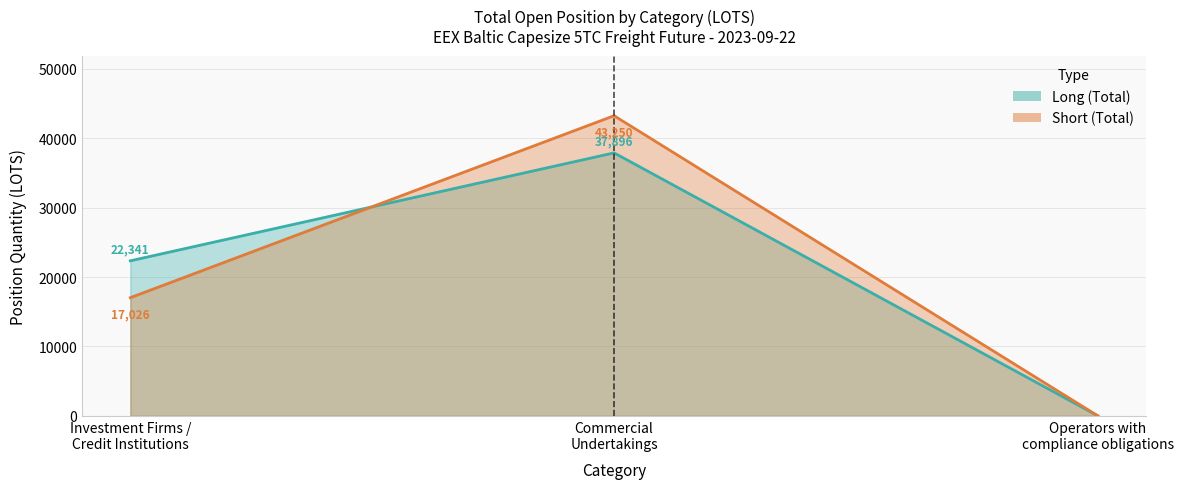

Reading left to right, extract all data points from this chart.

Investment Firms Long: 22341.1	17025.7
Commercial Undertakings Long: 37896.5	43249.6
Operators with compliance obligations Long: 0.0	0.0